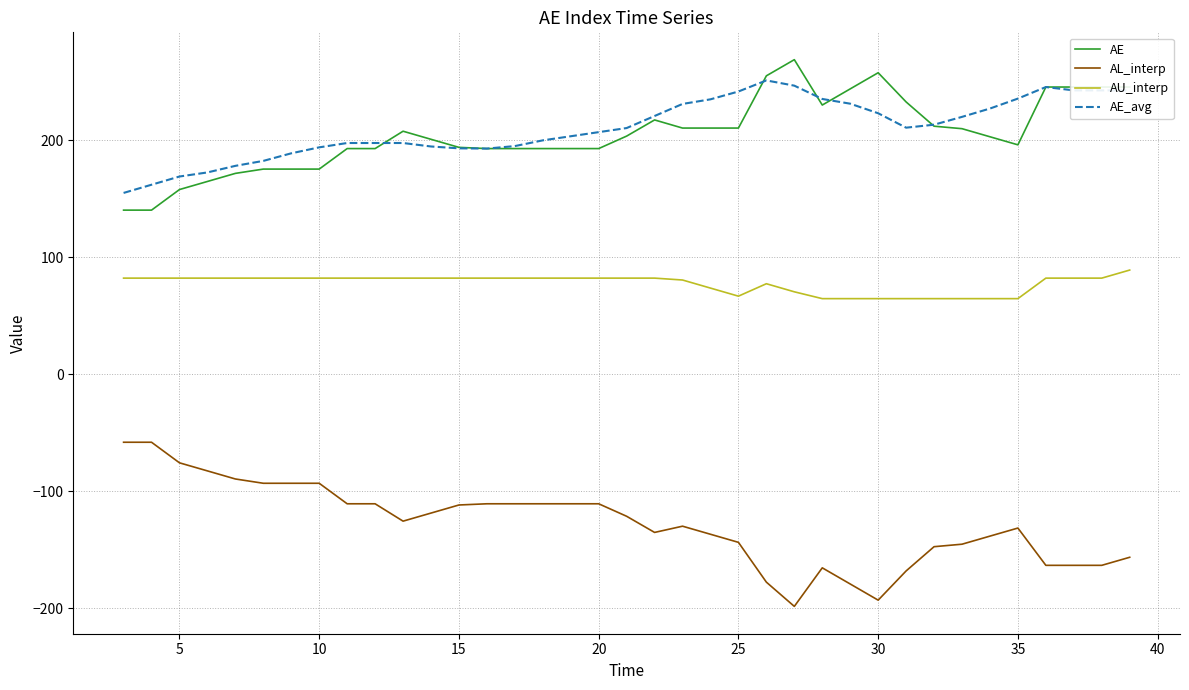

Which series has the largest total across all categories?

AE_avg